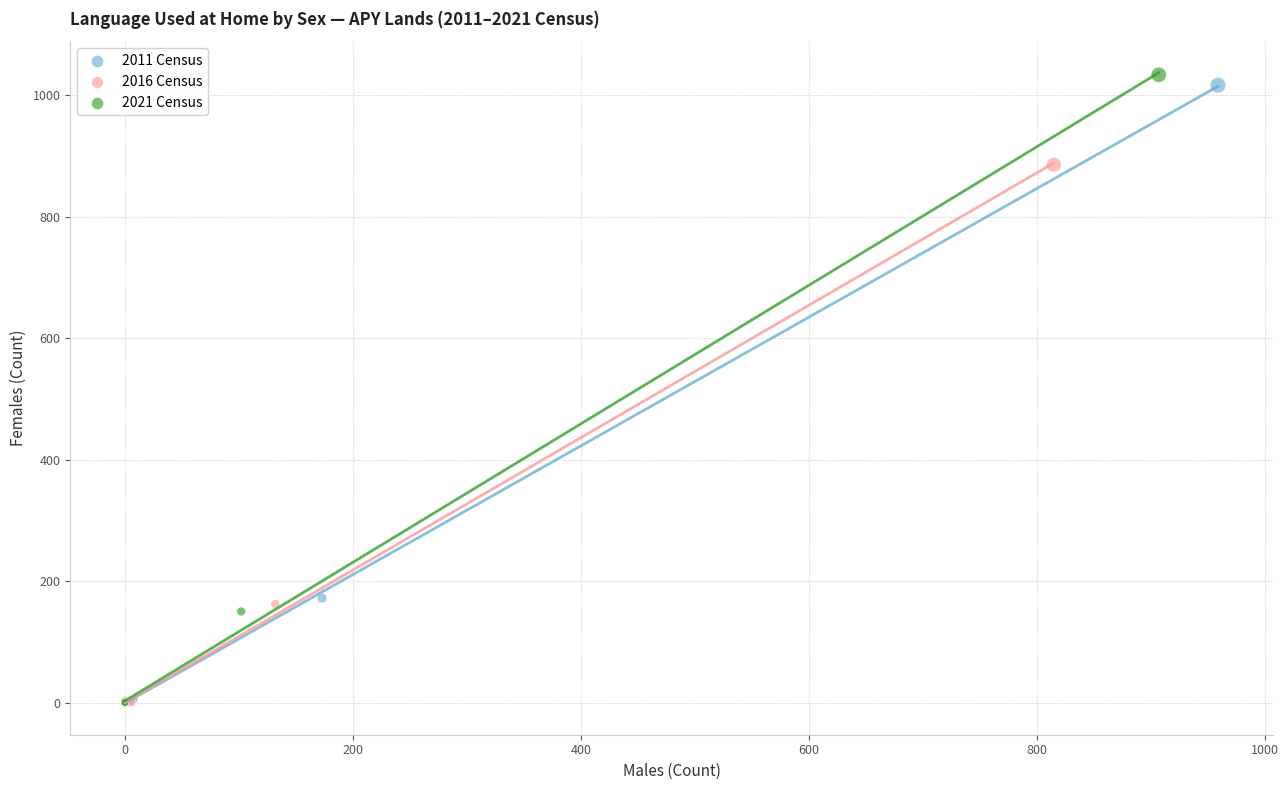

Which series has the widest spread of Y values?

2021 Census